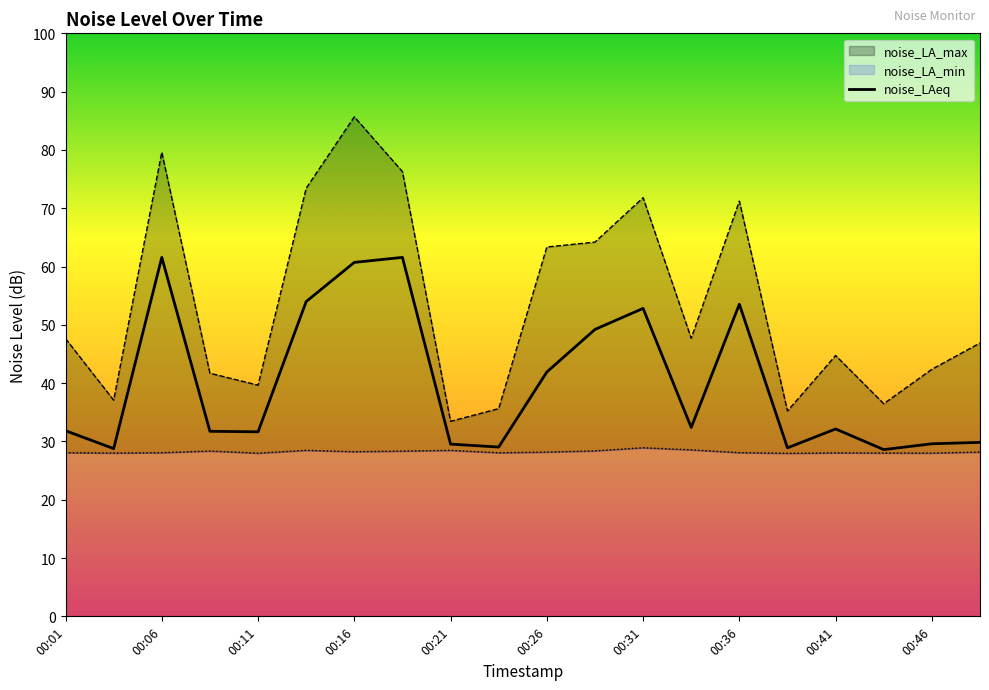

The noise_LAeq series shows 86.5 at 00:06. True or false?

False